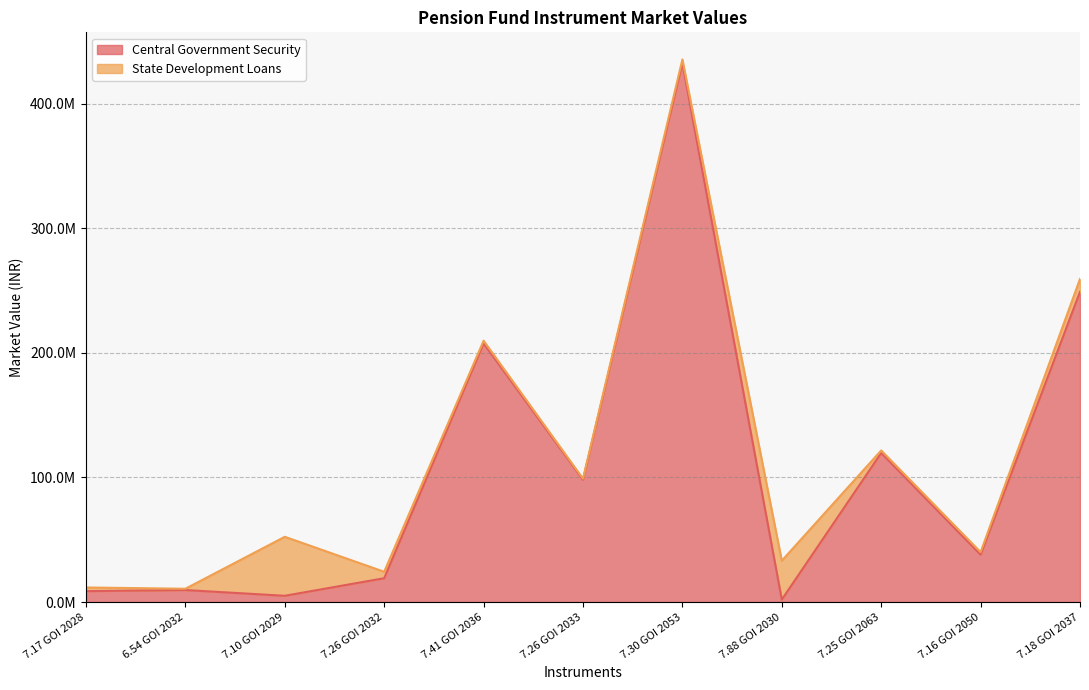

Reading right to left, extract all data points from this chart.

248916000.0	37950188.5	119609400.0	1958229.0	432381722.5	98088385.0	207517997.8	19103949.0	5004015.0	9620020.0	8728727.4